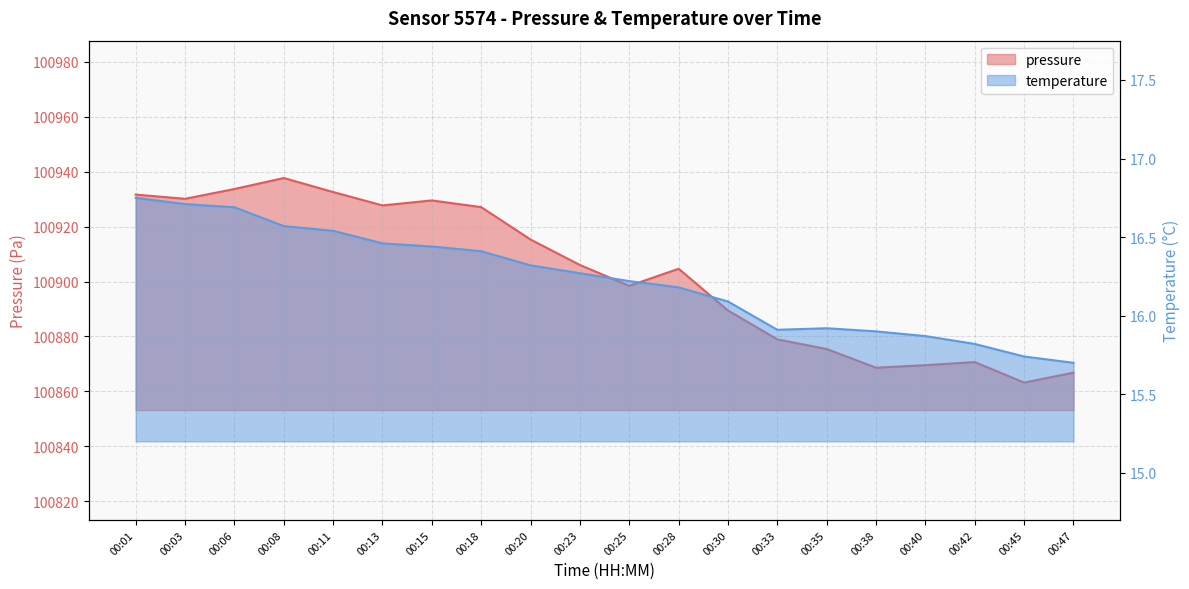

True or false: pressure and temperature cross at least once.

False